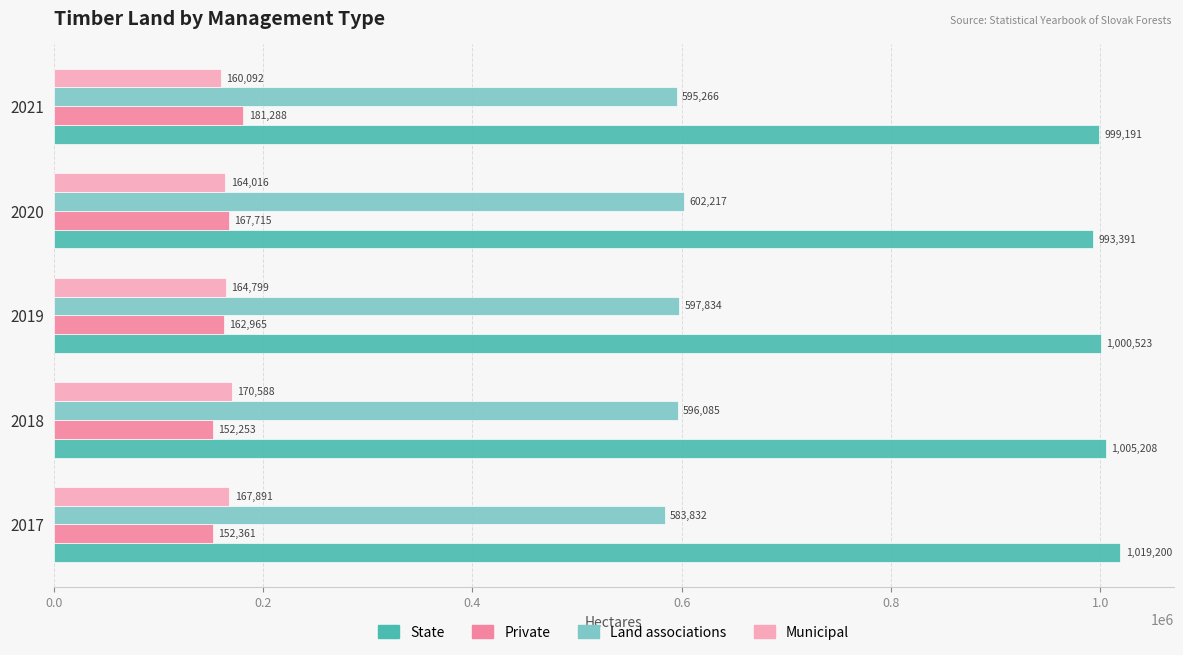

What is the difference between the maximum and minimum values in the Private series?

29035